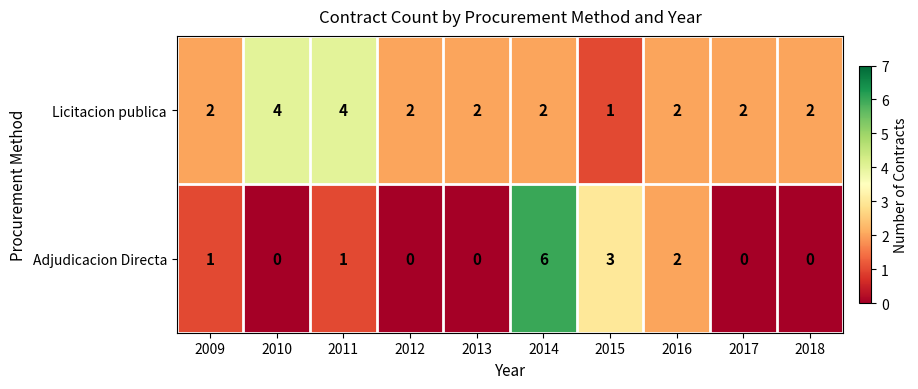

How many data points does each series have?

10